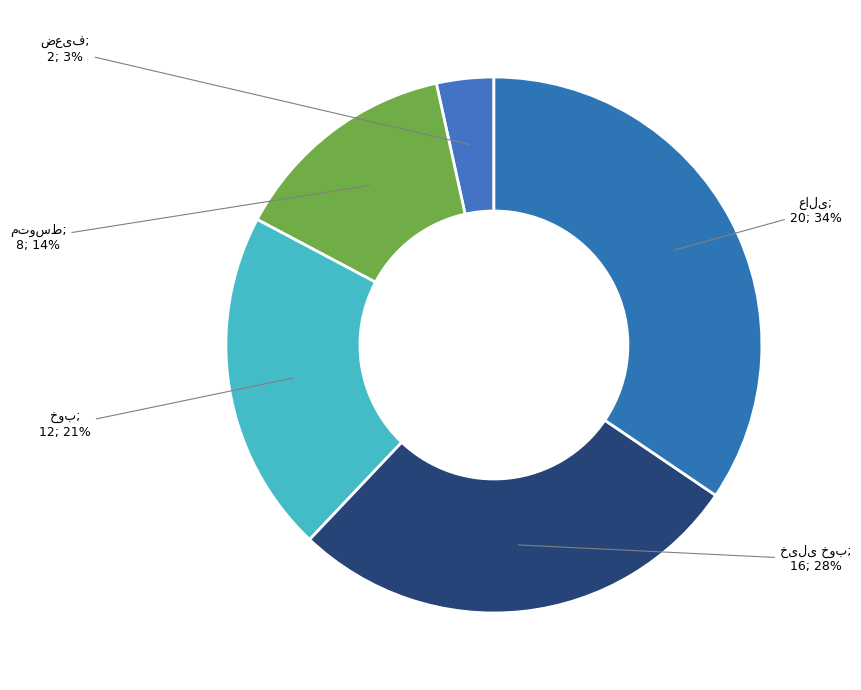

How many slices are in this pie chart?

5